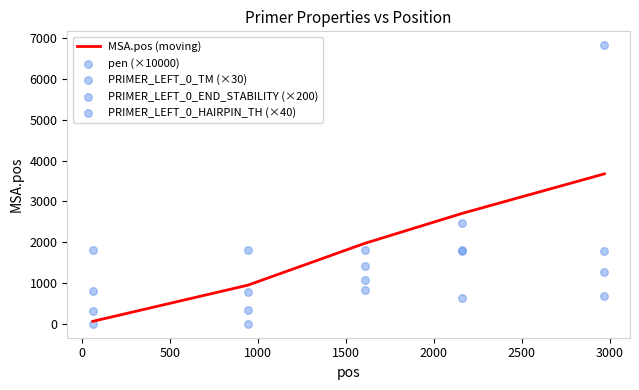

At how many categories does at least one series exceed 3494?

1